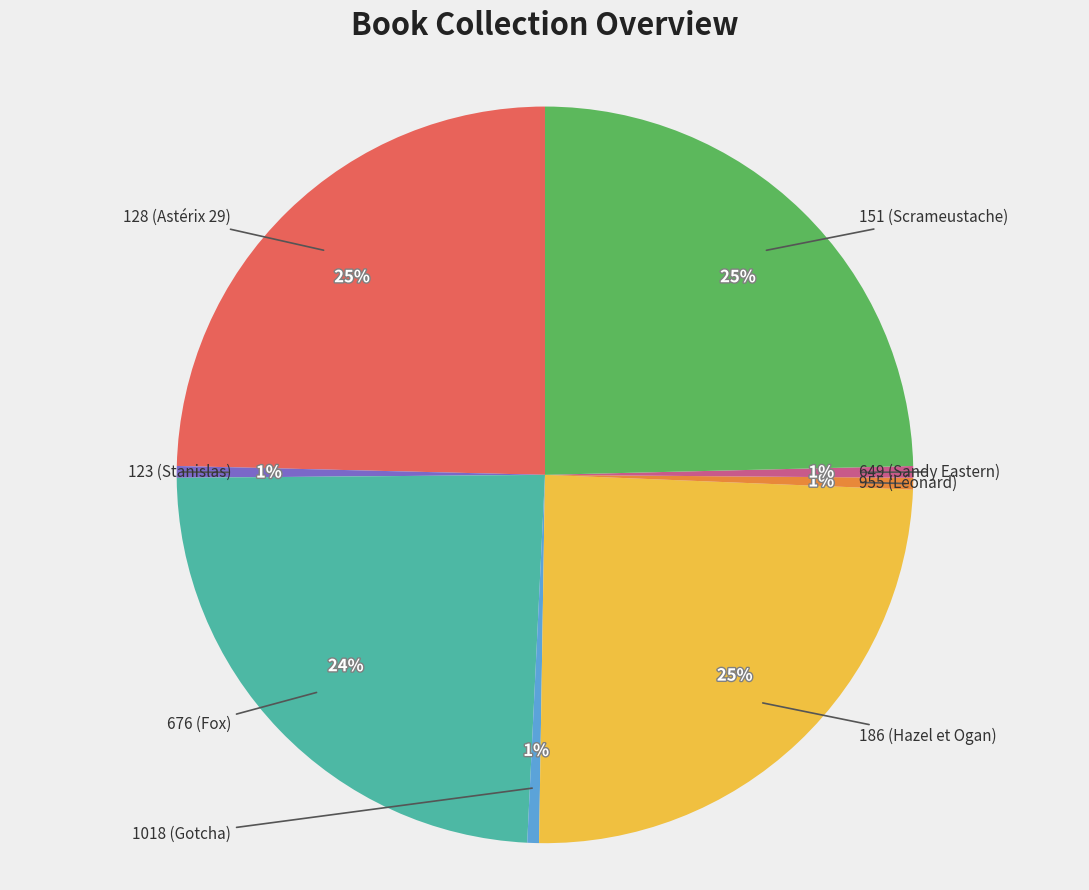

Is there any slice that represents more than half of the pie?

No